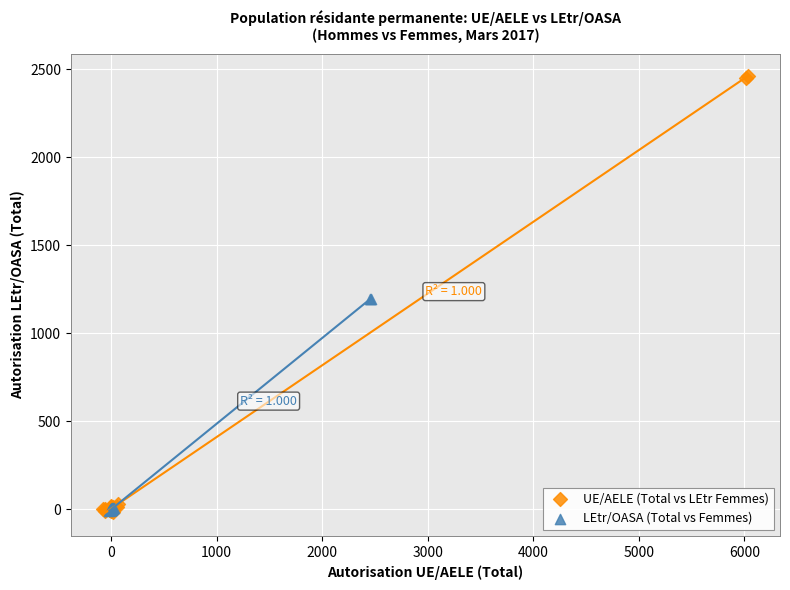

Which series contains the highest Y value?

UE/AELE (Total vs LEtr Femmes)